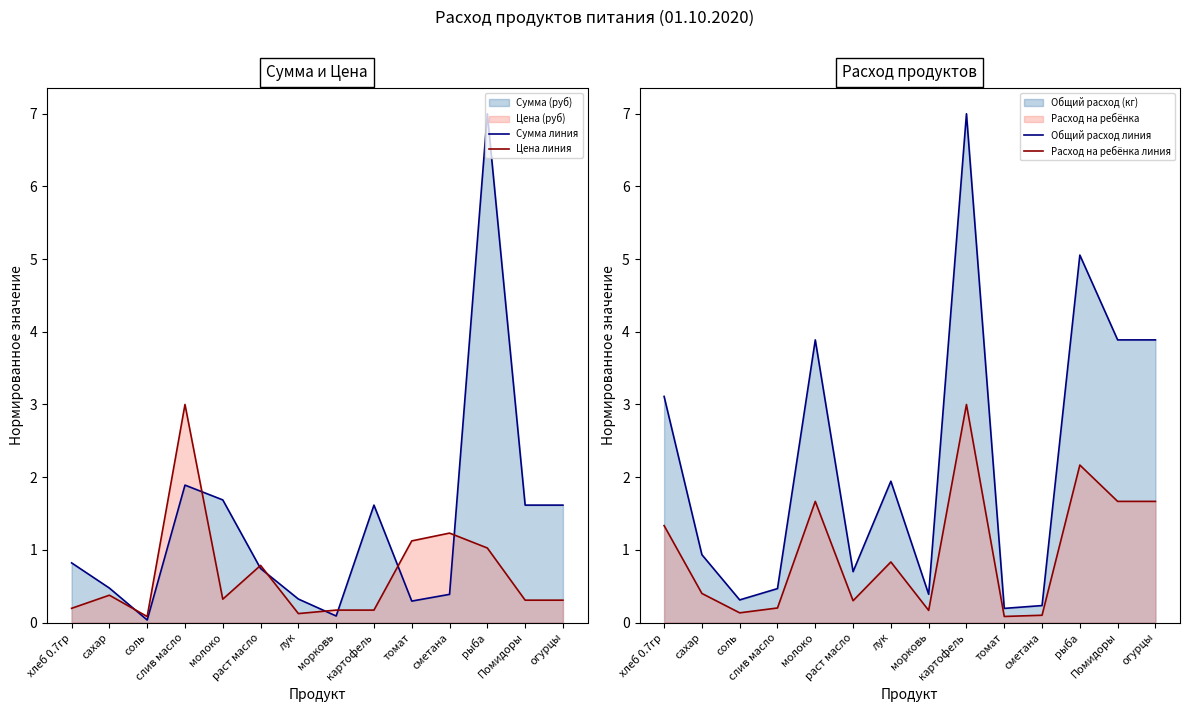

What is the highest value of the Общий расход линия series?

7.0